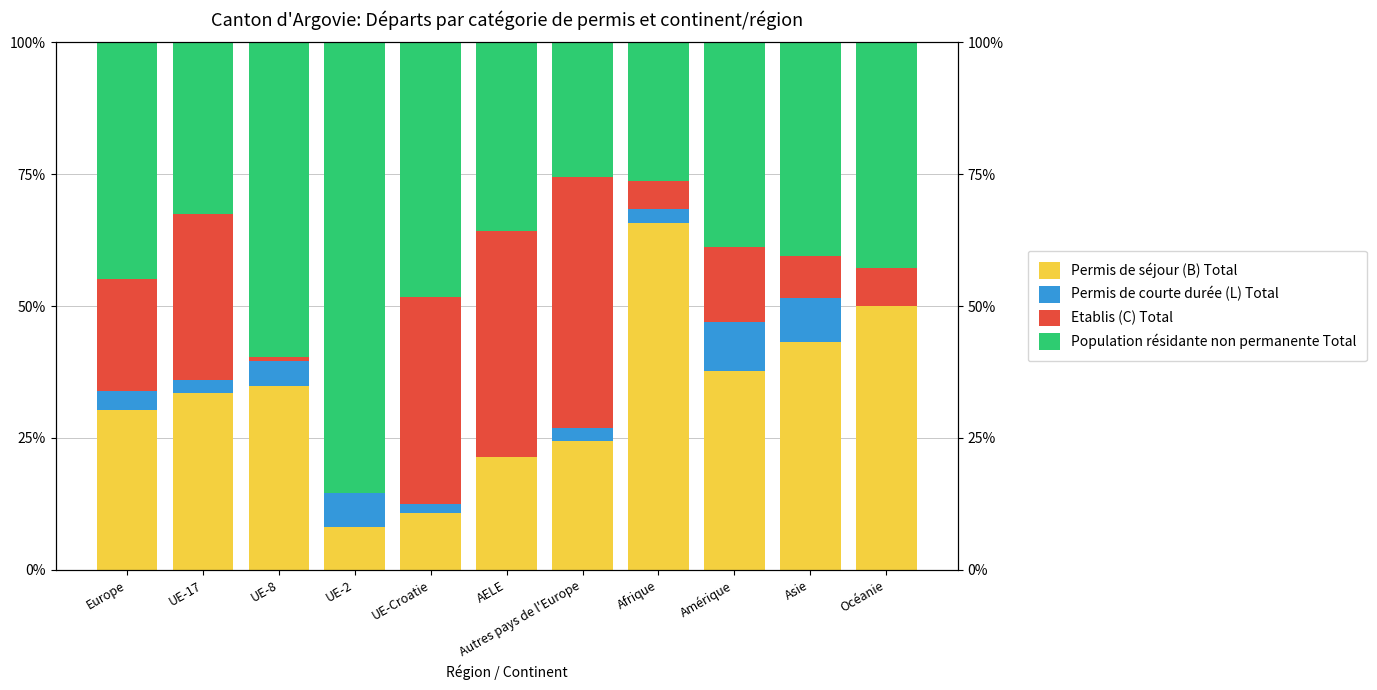

Does the chart contain any negative values?

No